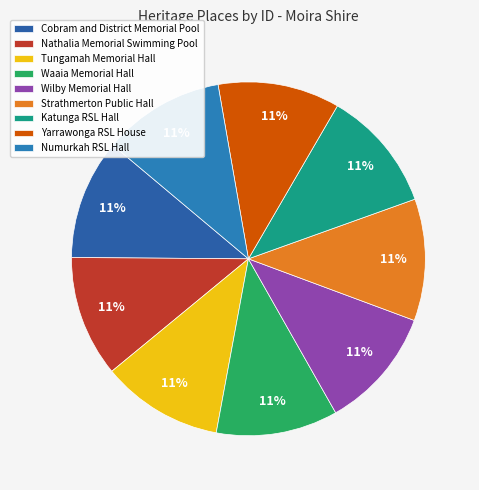

Is Strathmerton Public Hall the majority of the pie?

No